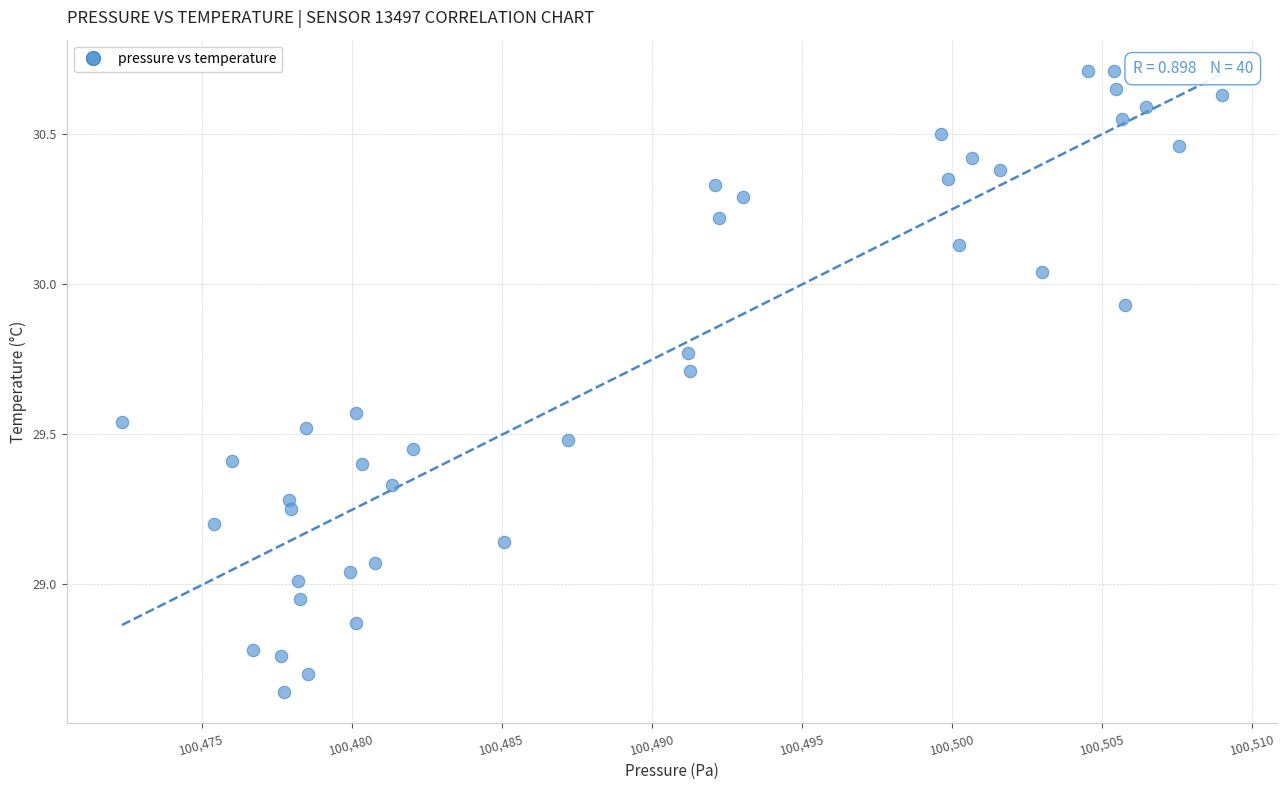

What is the range of X values (max minus min)?

36.7